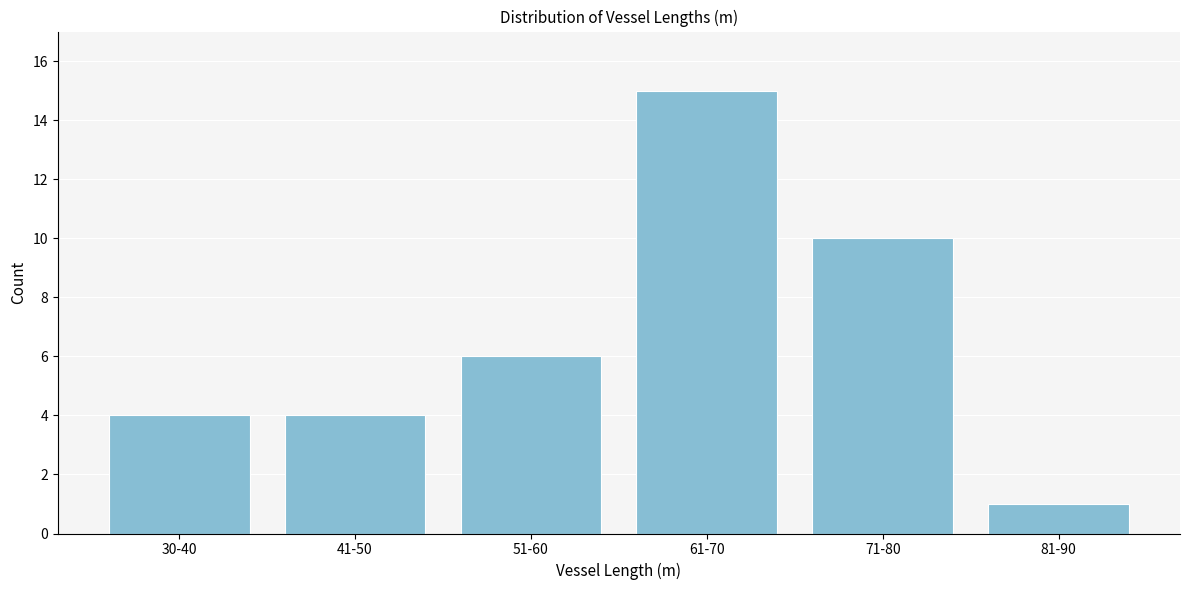

Reading left to right, transcribe all the data shown in this chart.

4	4	6	15	10	1